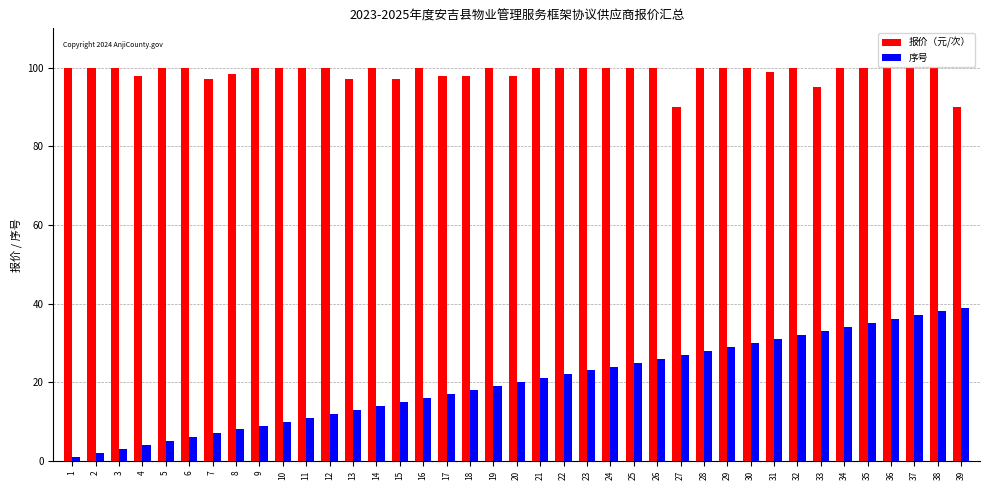

Is the value of 报价（元/次） at 34 greater than the value of 序号 at 16?

Yes